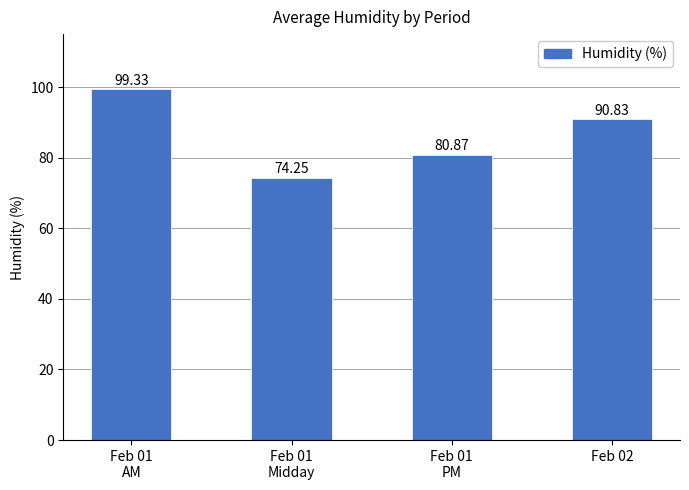

At which label is the value closest to 86?

Feb 02